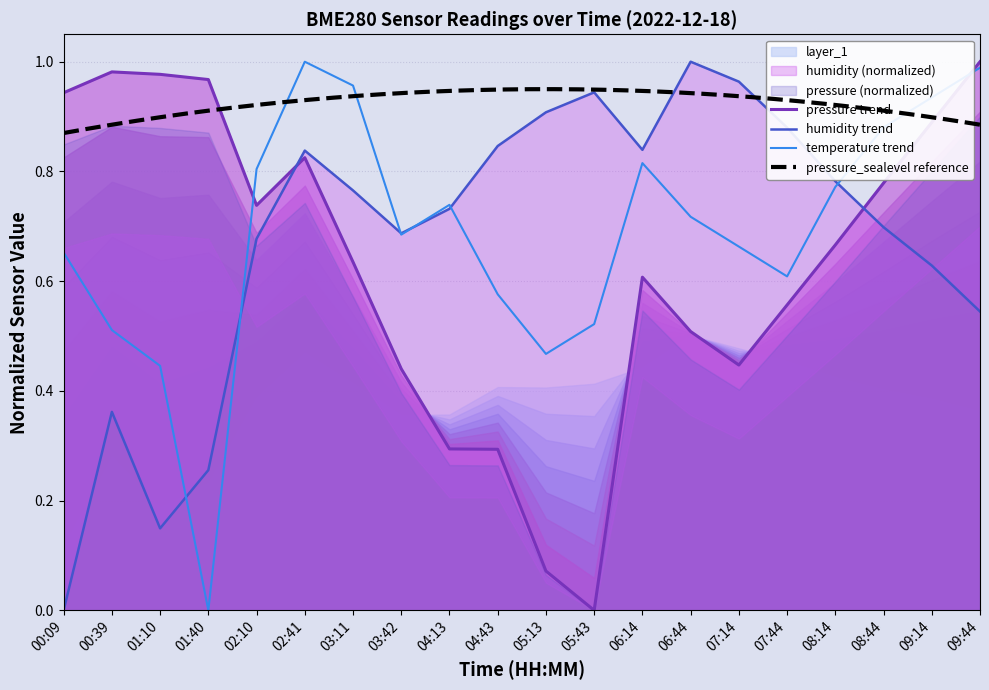

What is the label of the 12th point from the left?

05:43